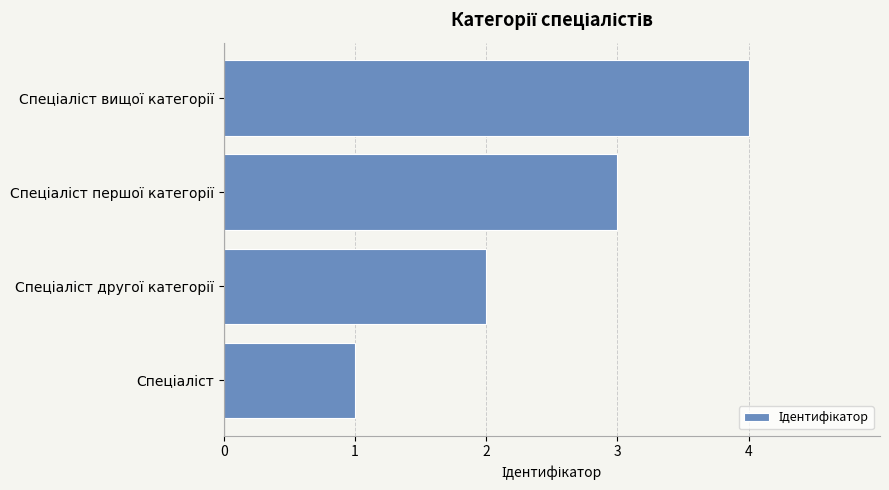

What is the difference between the maximum and second lowest values?

2